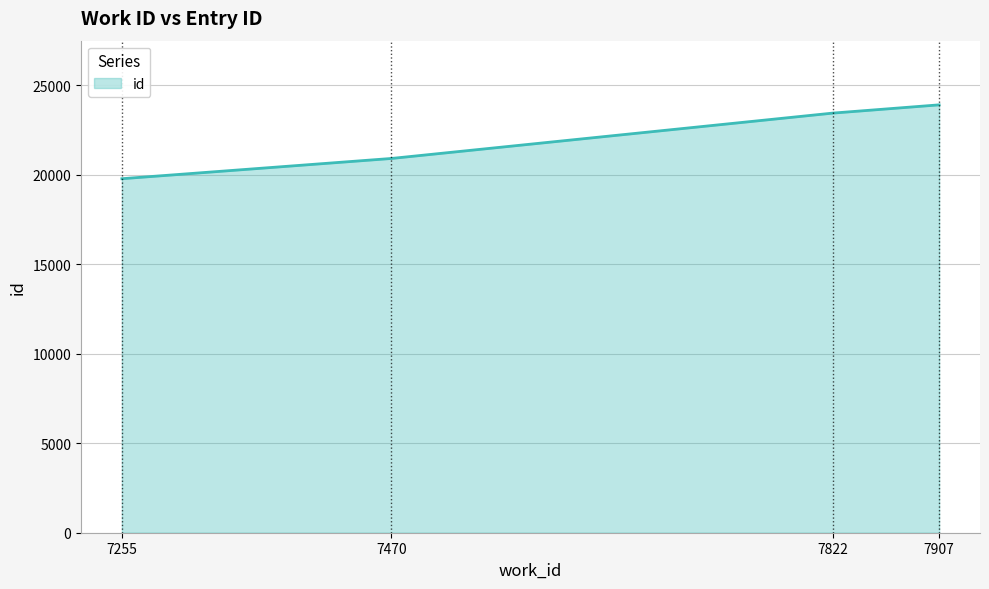

Rank the categories by value from lowest to highest.

7255, 7470, 7822, 7907